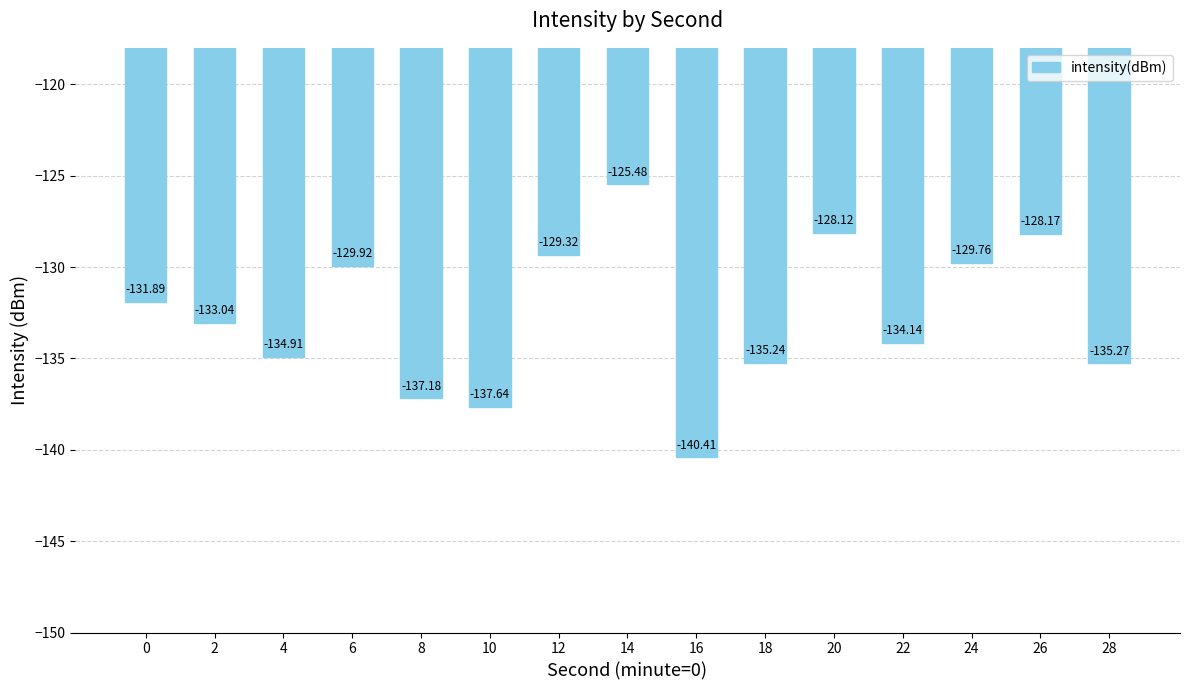

What is the difference between the maximum and minimum values?

14.9